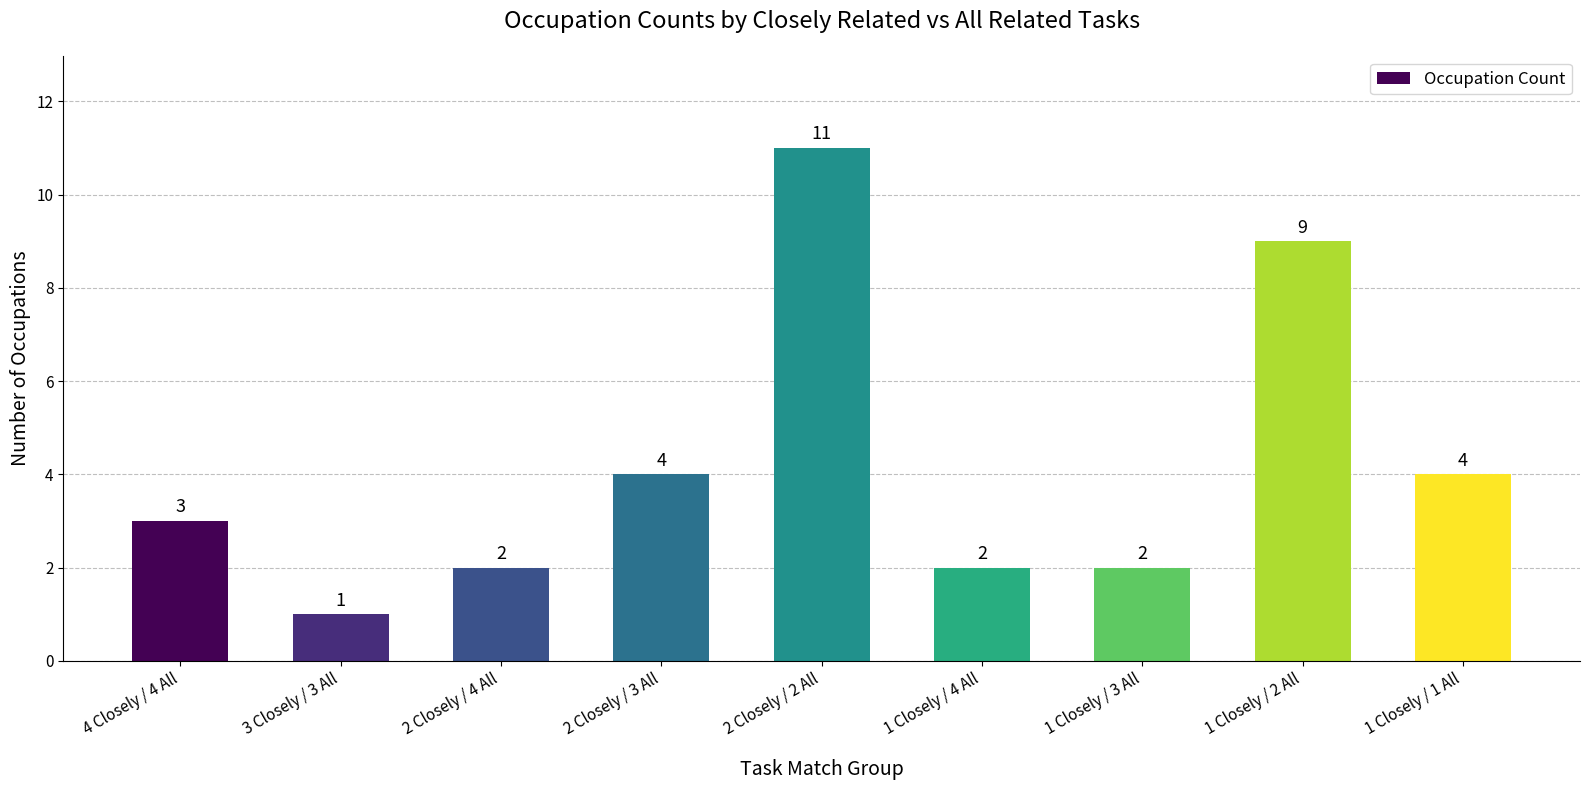

What is the label of the 5th bar from the right?

2 Closely / 2 All